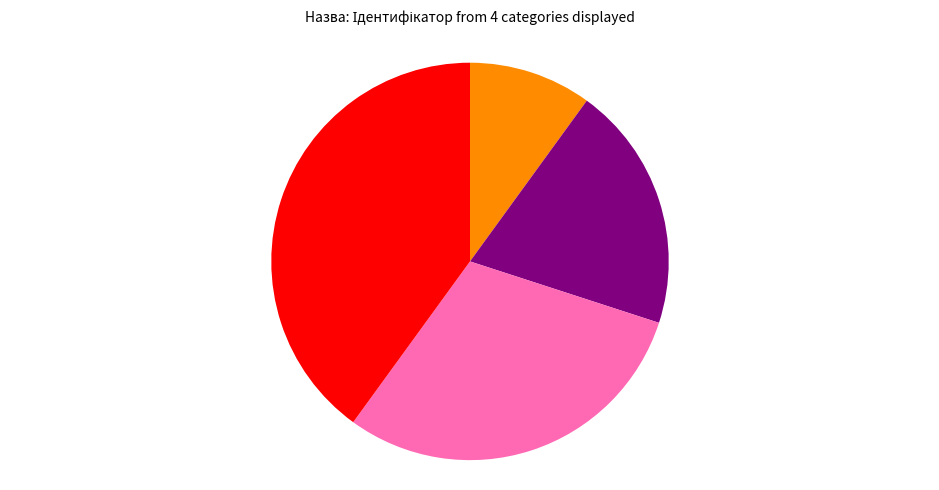

Count the number of slices in the pie.

4